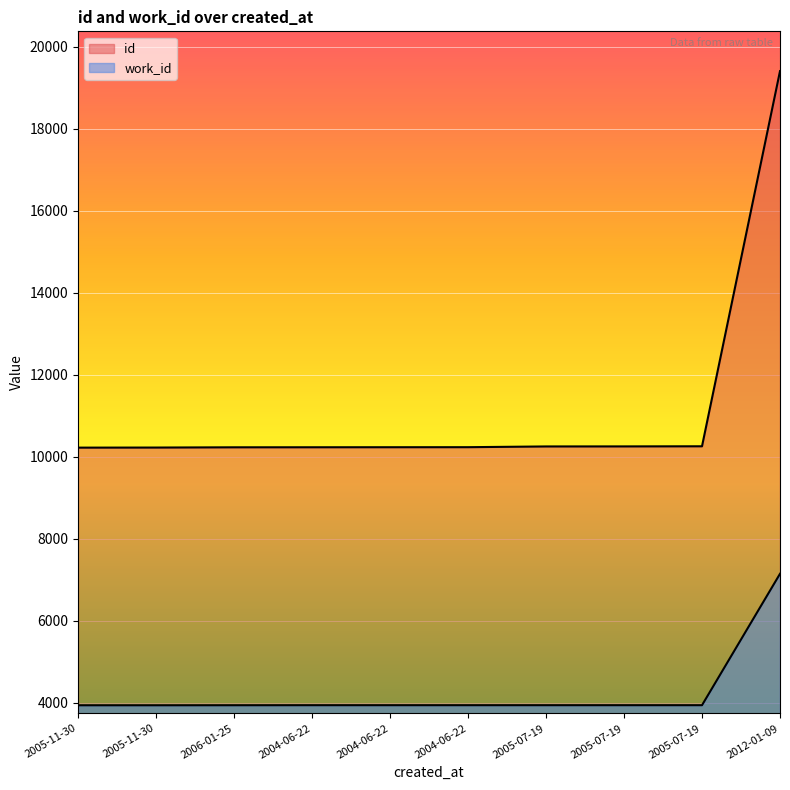

What is the difference between the id values at 2005-11-30 and 2004-06-22?

9